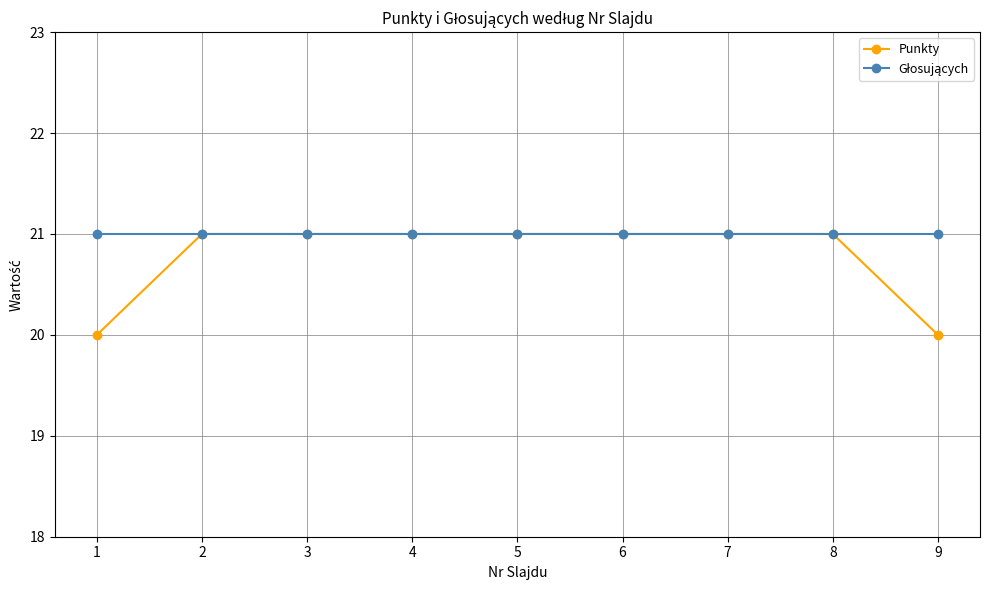

What is the total value across all series at 5?

42